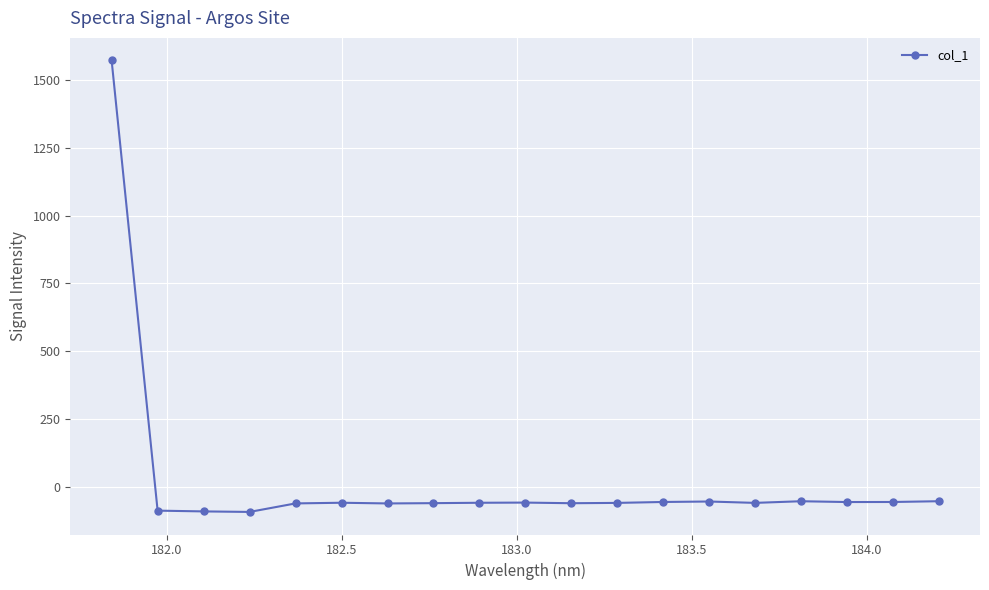

What is the value of the 12th point from the left?

-60.1